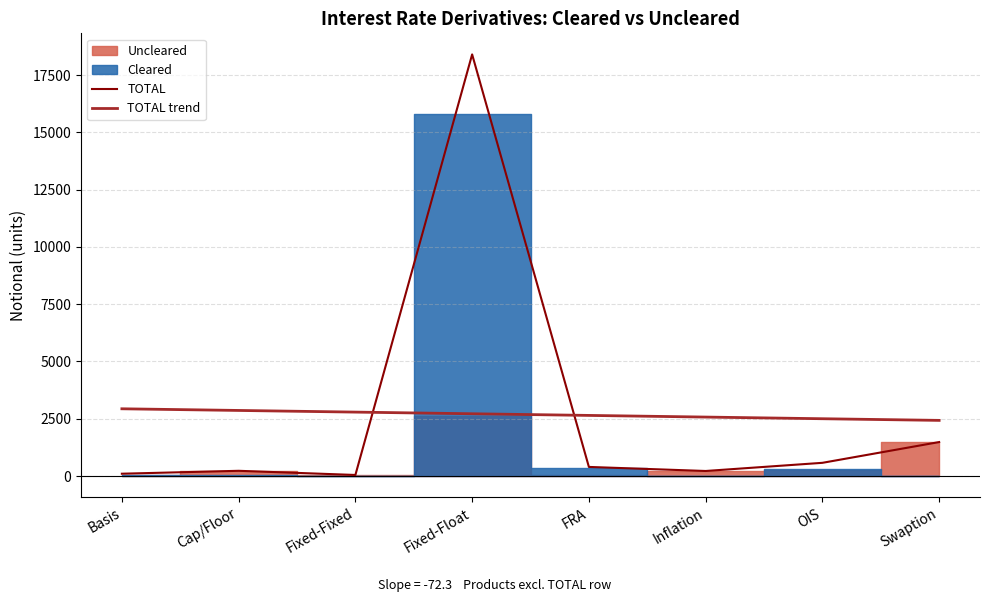

What is the difference between the TOTAL trend values at Cap/Floor and Swaption?

433.8